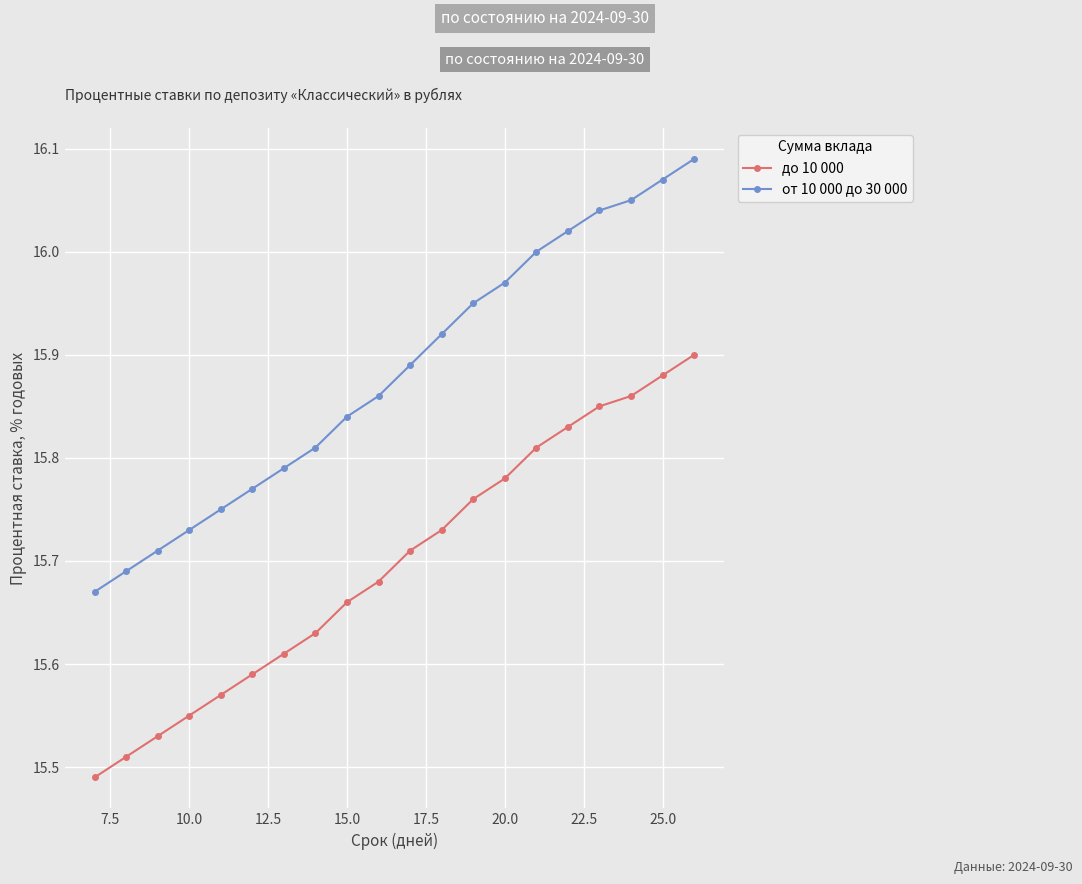

Which series has the largest total across all categories?

от 10 000 до 30 000